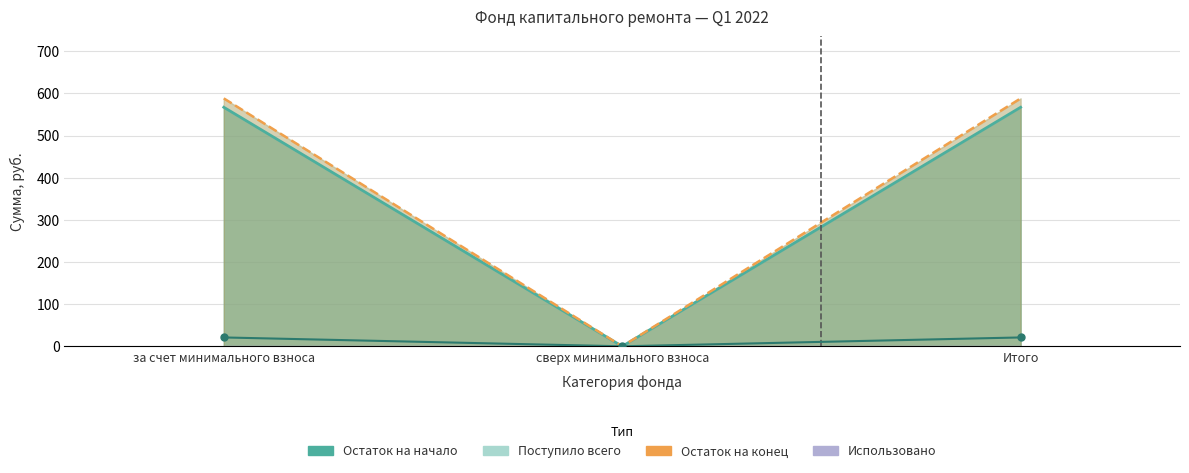

List the labels in order of value, smallest first.

сверх минимального взноса, за счет минимального взноса, Итого